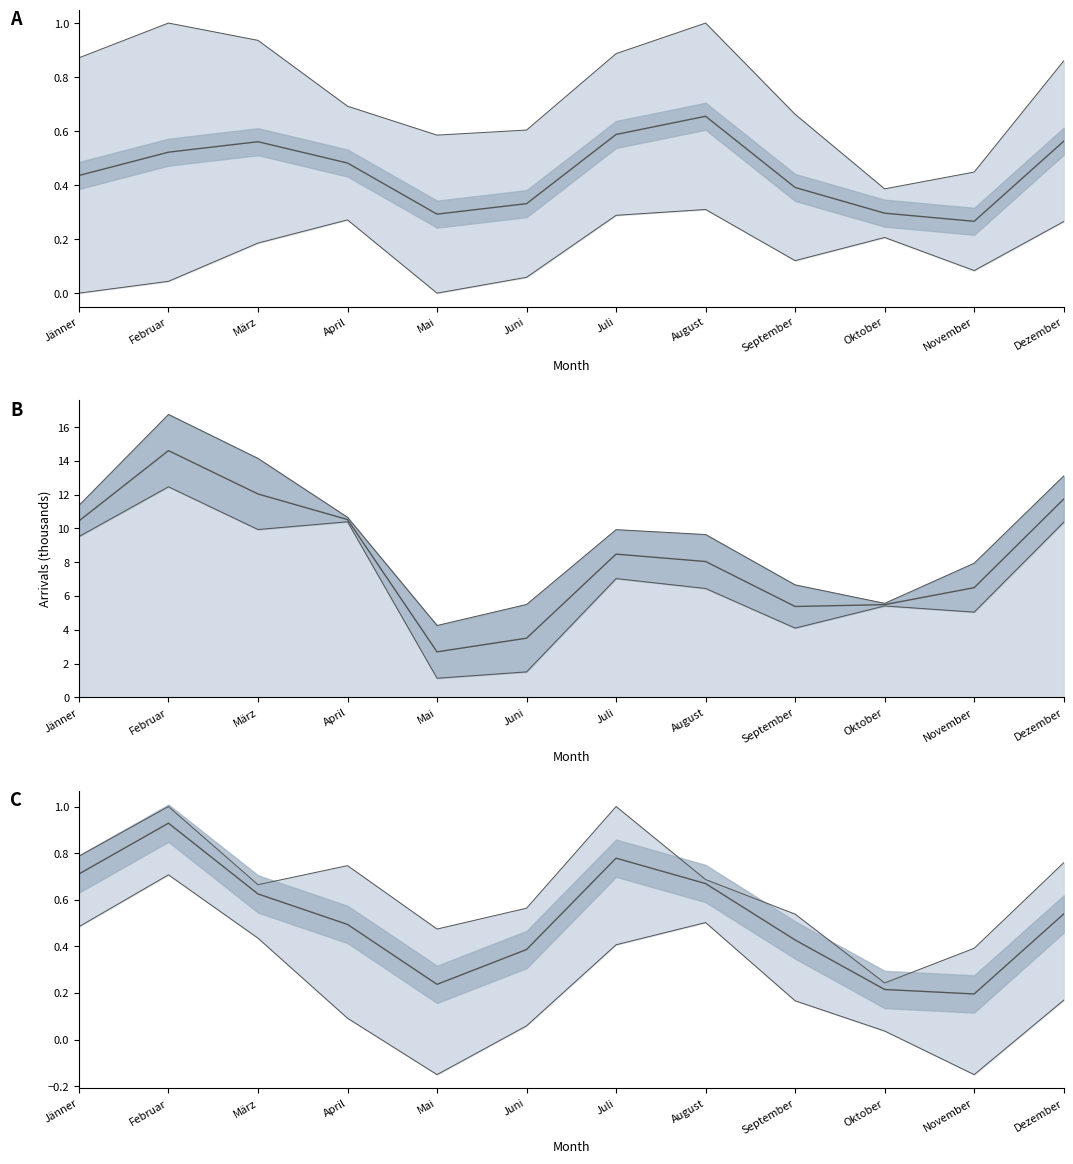

The value of lower_line at März is 0.3. True or false?

False